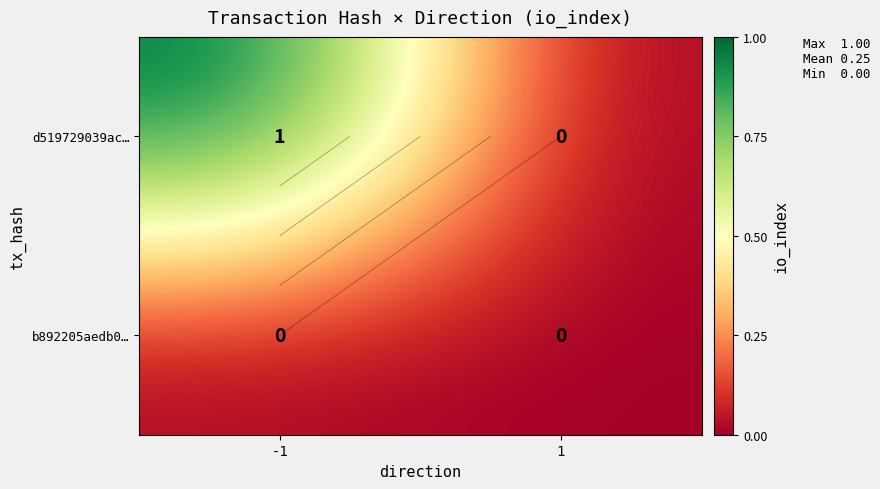

How many series are shown in this chart?

2